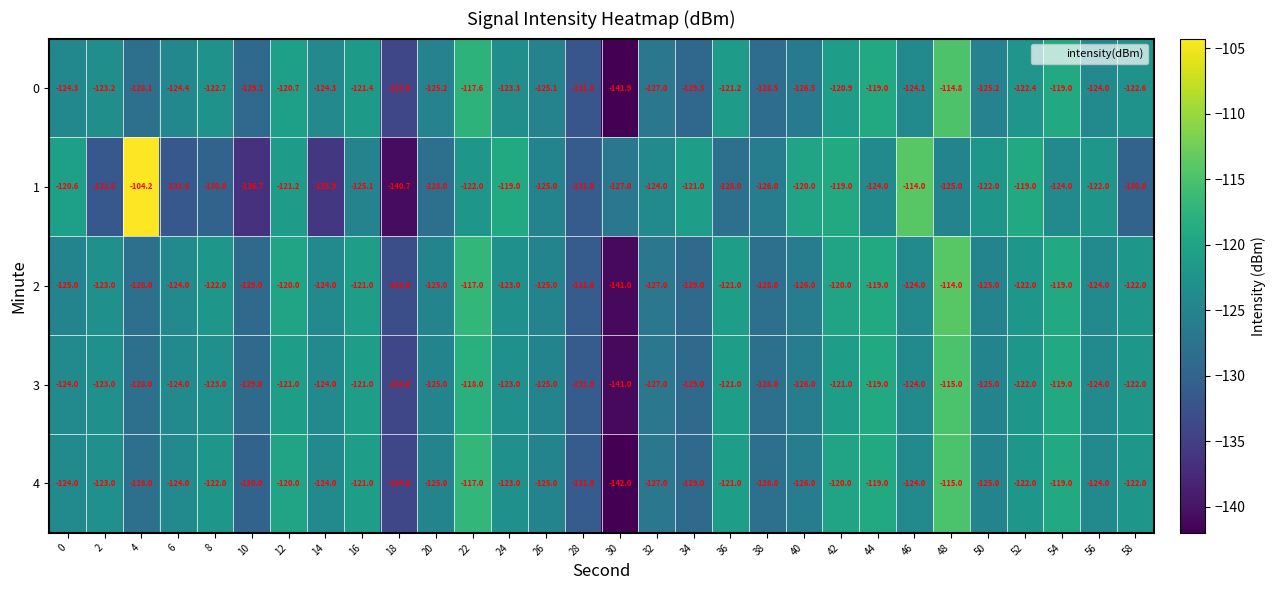

Is it true that 2 equals -46.1 at 22?

False